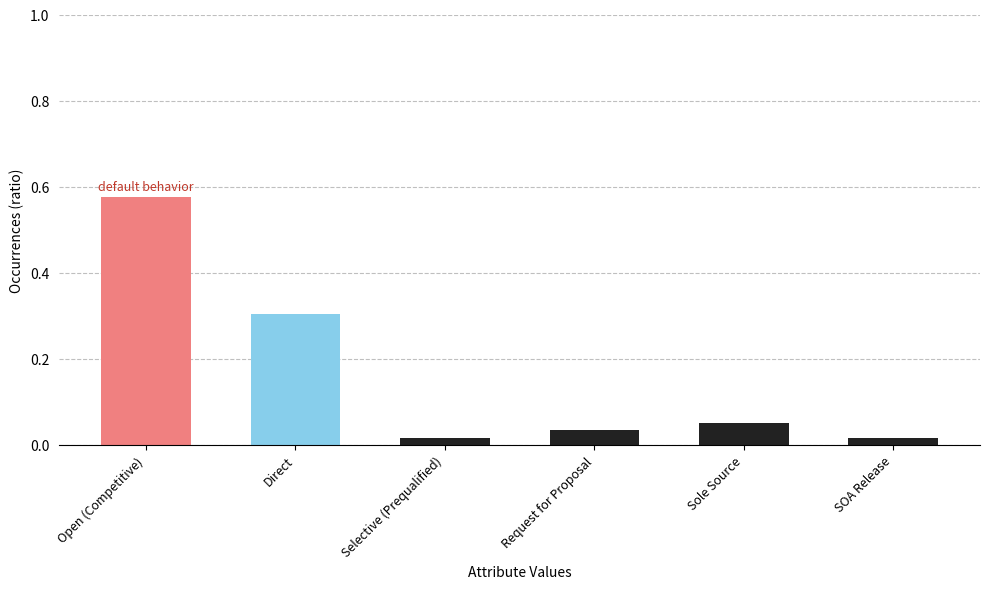

What is the label of the 3rd bar from the left?

Selective (Prequalified)